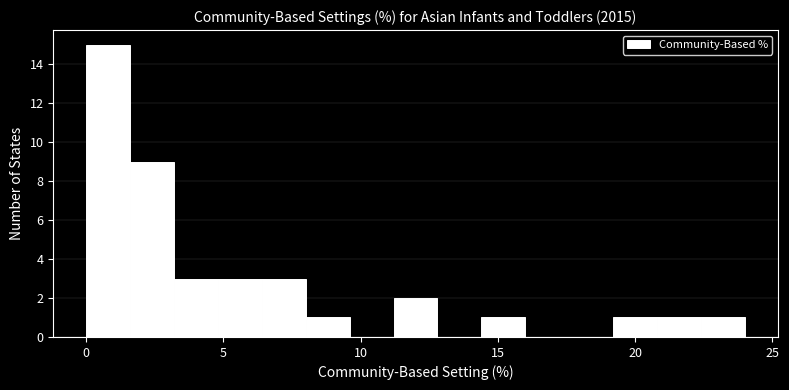

Read against the x-axis, roughly where is the centre of the tallest bar?

1.0